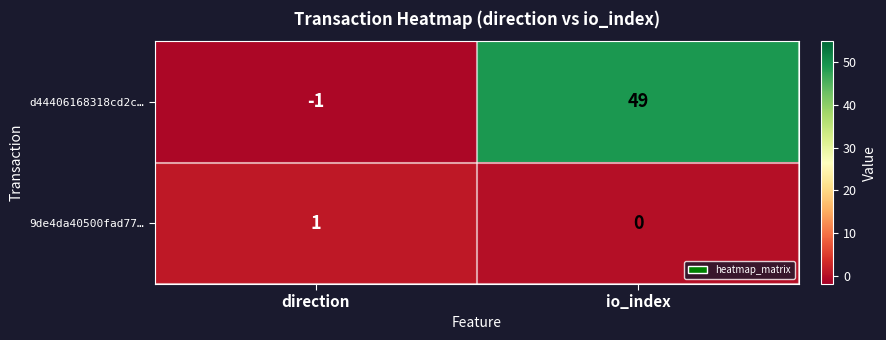

True or false: d44406168318cd2c… has a value of -1 at direction.

True